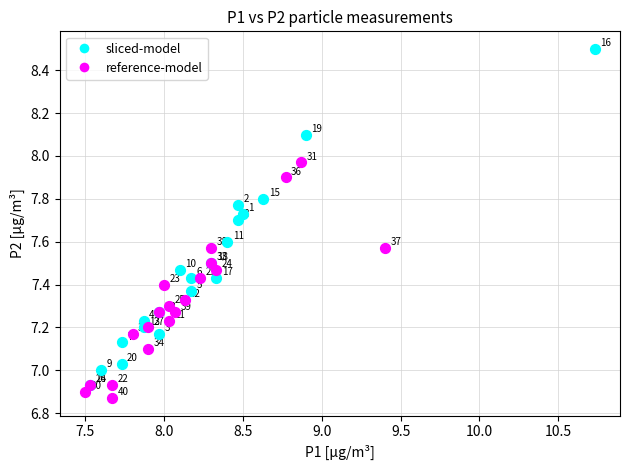

Which series reaches the minimum Y coordinate?

reference-model